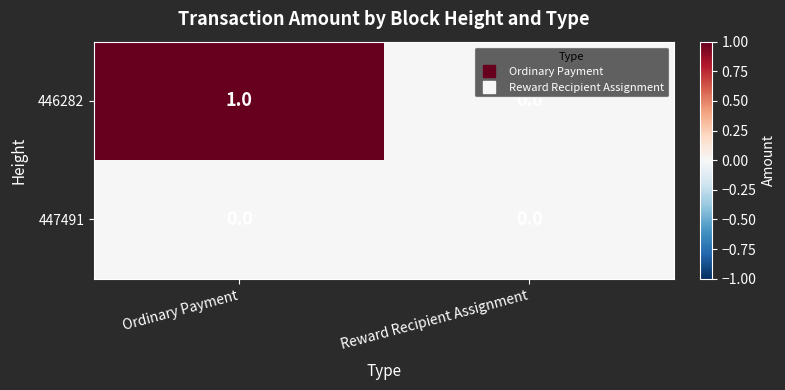

The 447491 series shows 0 at Ordinary Payment. True or false?

True